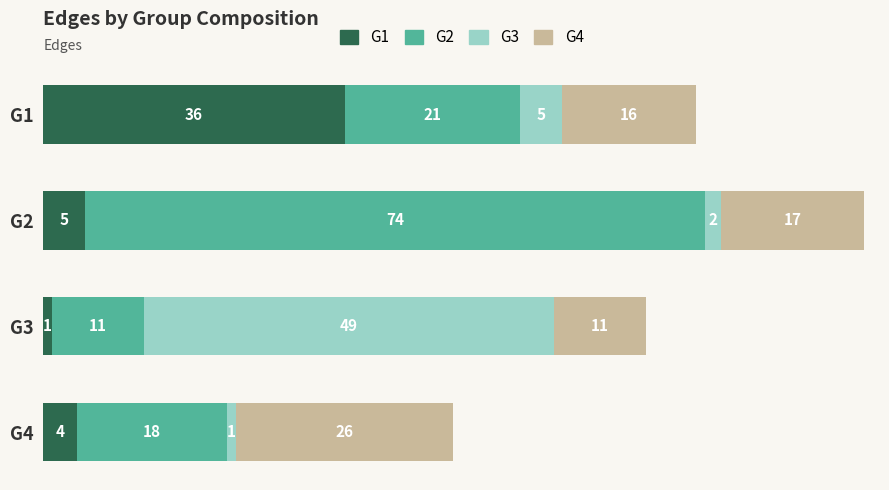

At which category is the sum across all series the highest?

G2